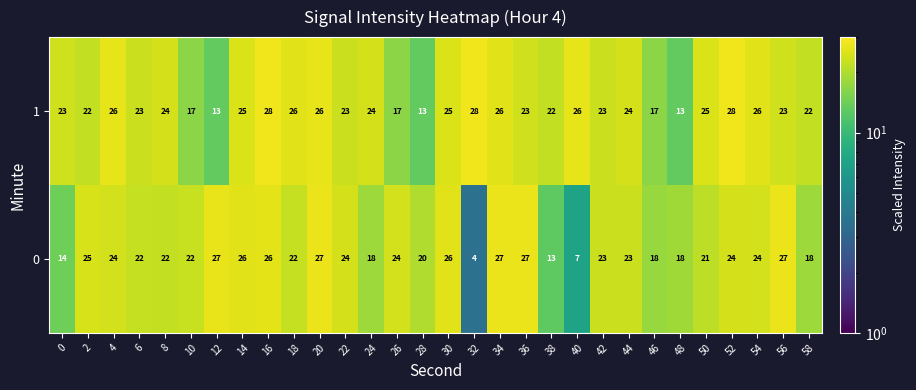

Which series has the largest total across all categories?

1